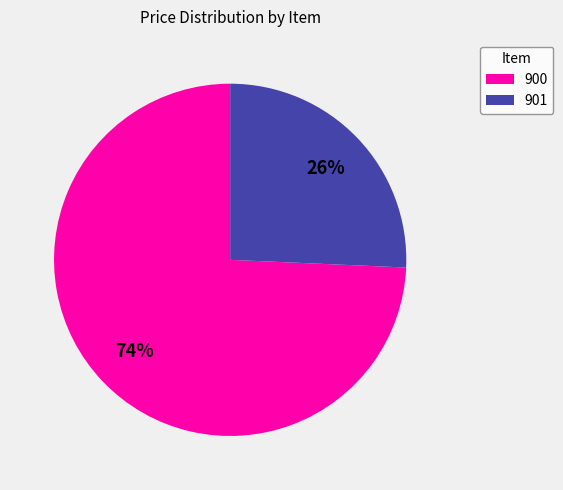

Rank the categories by value from highest to lowest.

900, 901